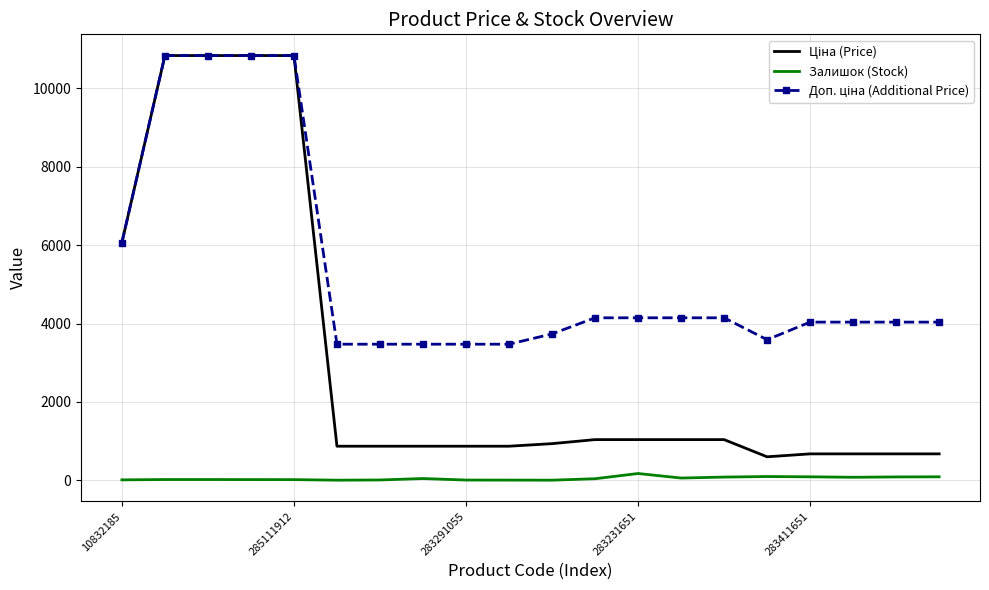

What is the sum of all Залишок (Stock) values?

904.0